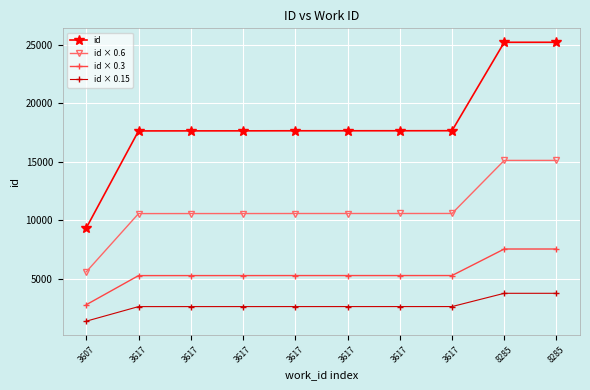

Between 3617 and 8285, which is larger?

8285